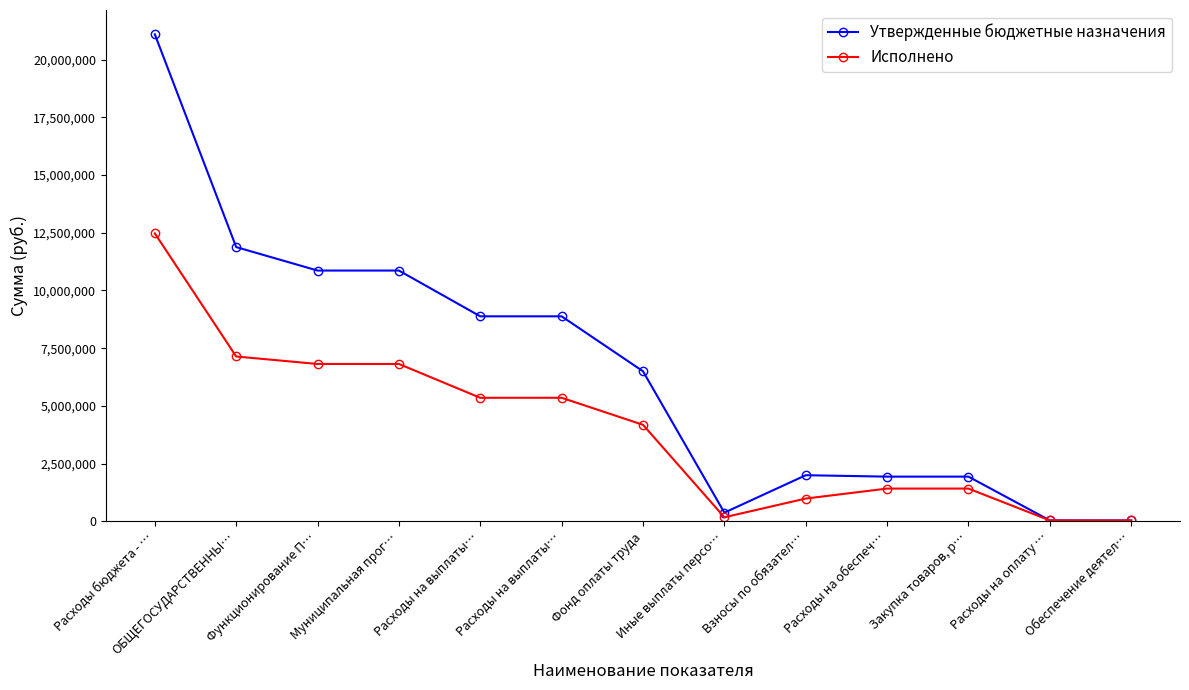

Where does the Утвержденные бюджетные назначения series first go above 6500000?

Расходы бюджета - …